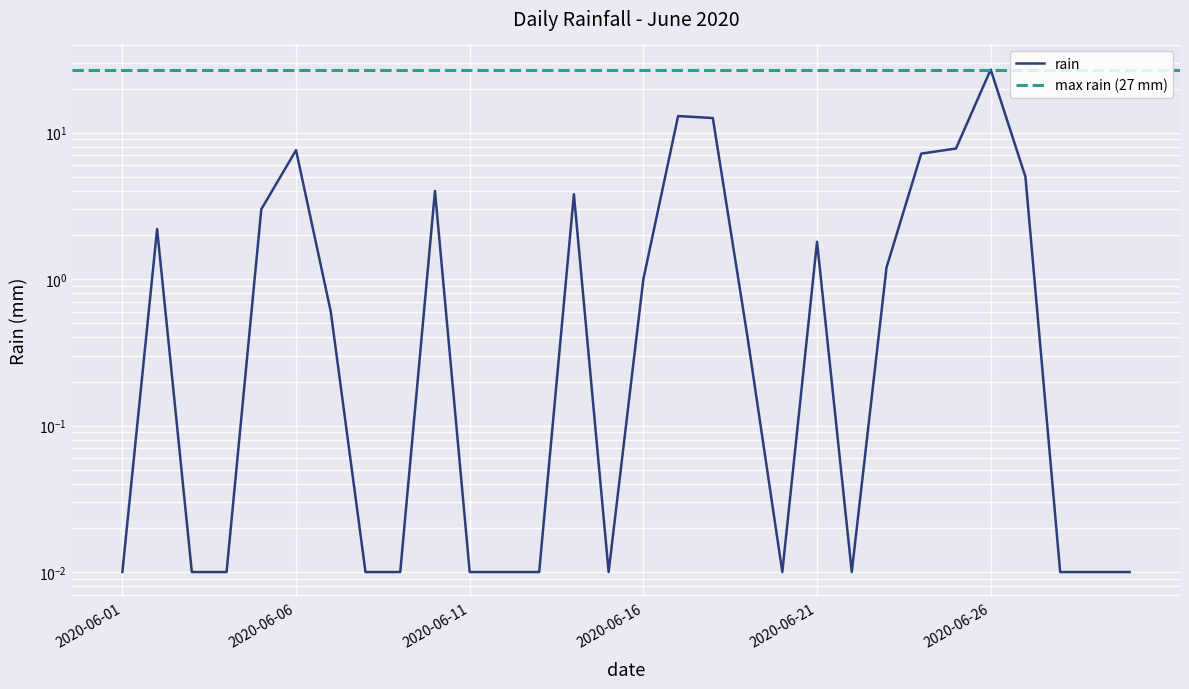

Reading left to right, extract all data points from this chart.

0.0	2.2	0.0	0.0	3.0	7.6	0.6	0.0	0.0	4.0	0.0	0.0	0.0	3.8	0.0	1.0	13.0	12.6	0.4	0.0	1.8	0.0	1.2	7.2	7.8	27.0	5.0	0.0	0.0	0.0